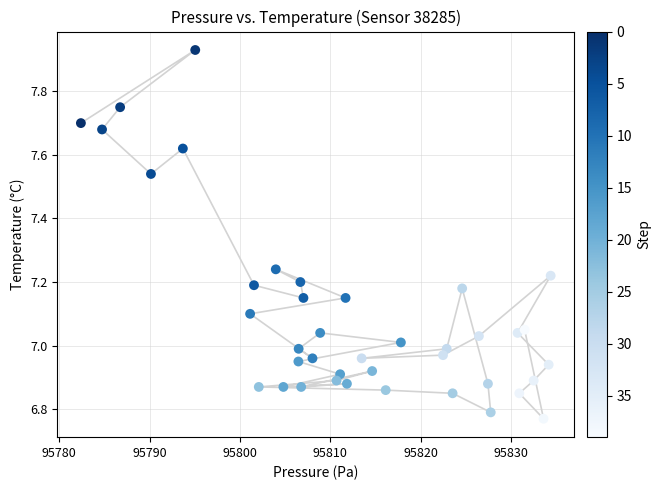

What is the range of Y values (max minus min)?

1.2